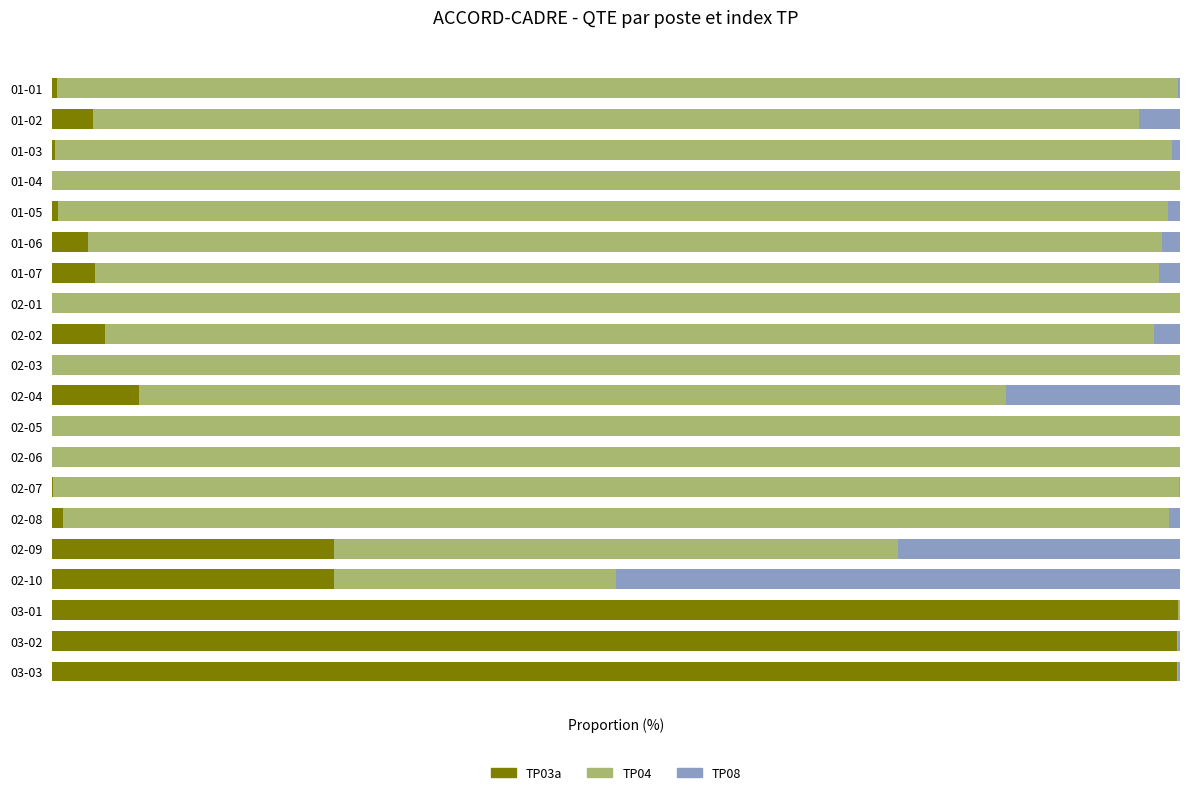

Which series has the largest total across all categories?

TP04